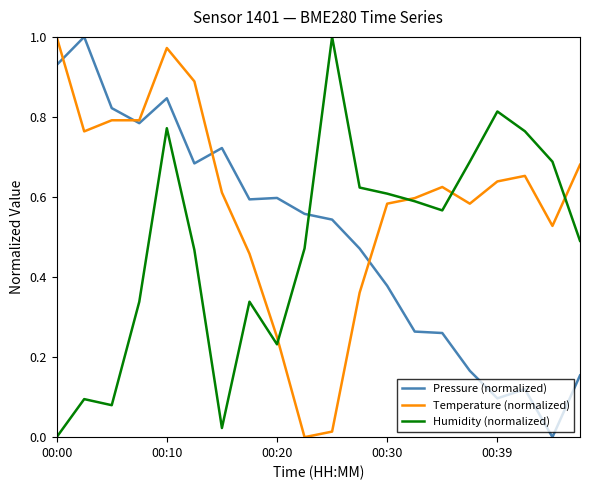

Which series has the largest total across all categories?

Temperature (normalized)